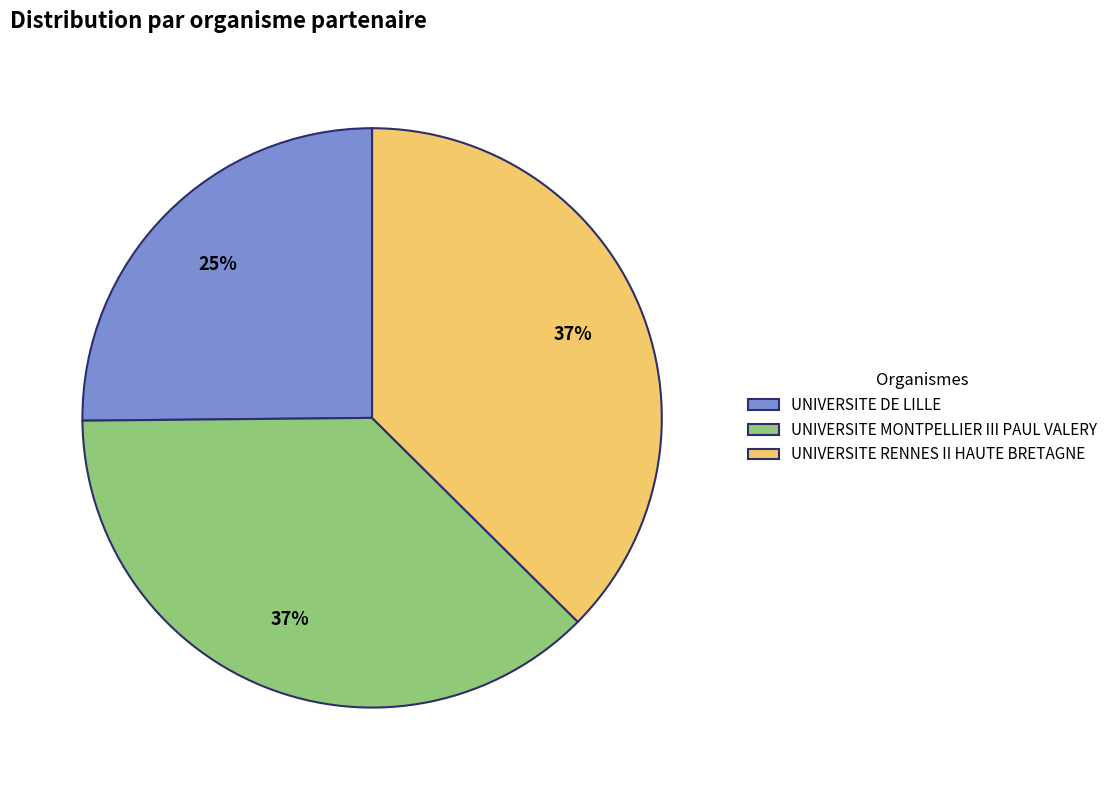

Count the number of slices in the pie.

3